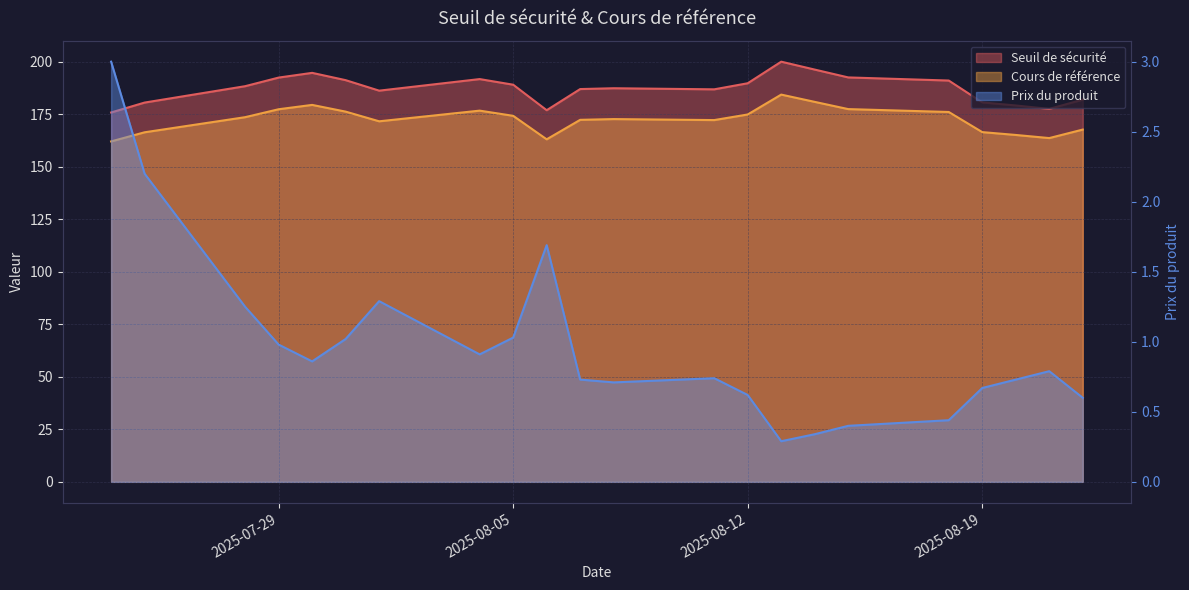

What is the highest value of the Seuil de sécurité series?

200.1